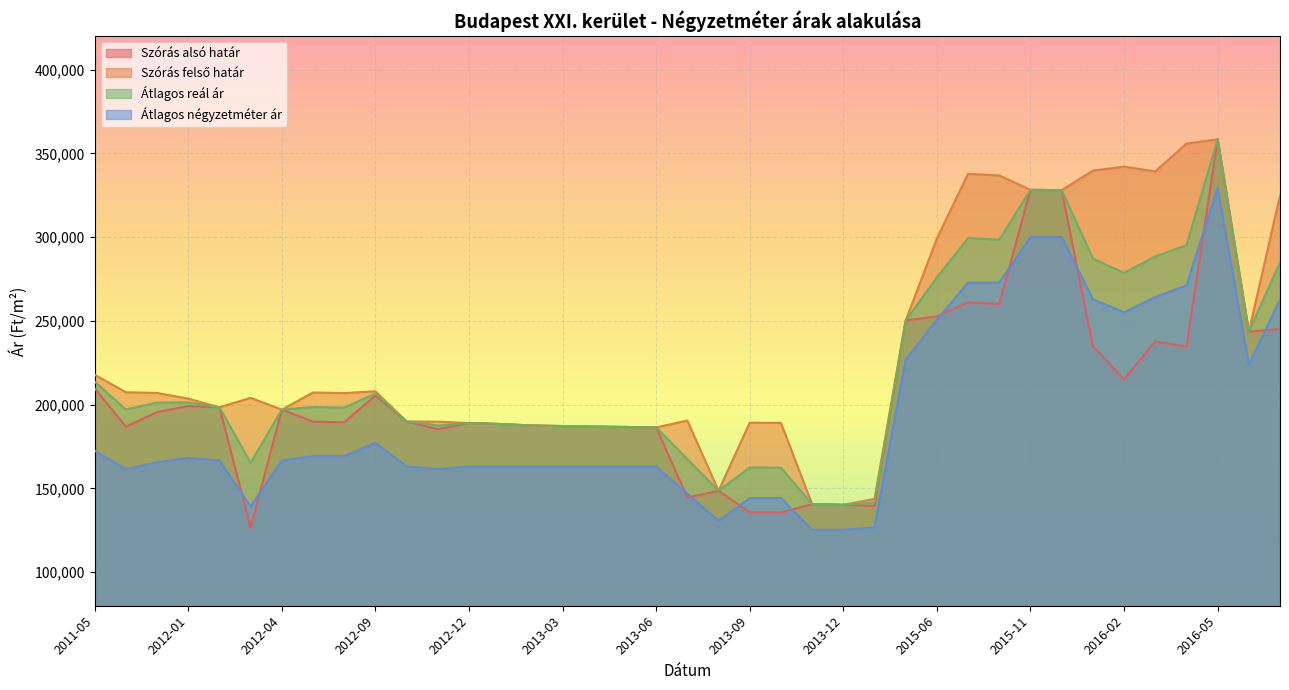

List the labels in order of Szórás felső határ value, largest first.

2016-05, 2016-04, 2016-02, 2016-01, 2016-03, 2015-09, 2015-10, 2015-11, 2015-12, 2016-07, 2015-06, 2015-05, 2016-06, 2011-05, 2012-09, 2011-11, 2012-07, 2011-12, 2012-08, 2012-03, 2012-01, 2012-02, 2012-04, 2013-07, 2012-10, 2012-11, 2013-09, 2013-10, 2012-12, 2013-01, 2013-02, 2013-03, 2013-04, 2013-05, 2013-06, 2013-08, 2014-01, 2013-11, 2013-12